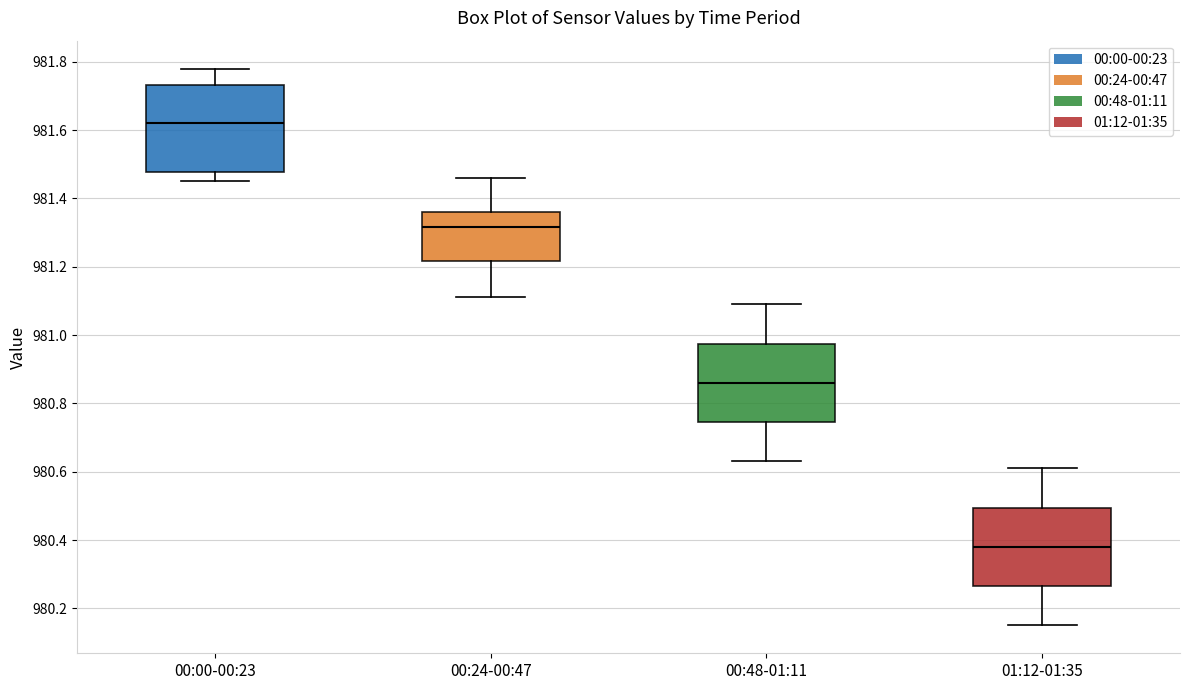

Where is the upper edge of the box for 00:48-01:11 on the y-axis? The values are not printed on the chart, so give them approximately, as read against the axis.

980.98